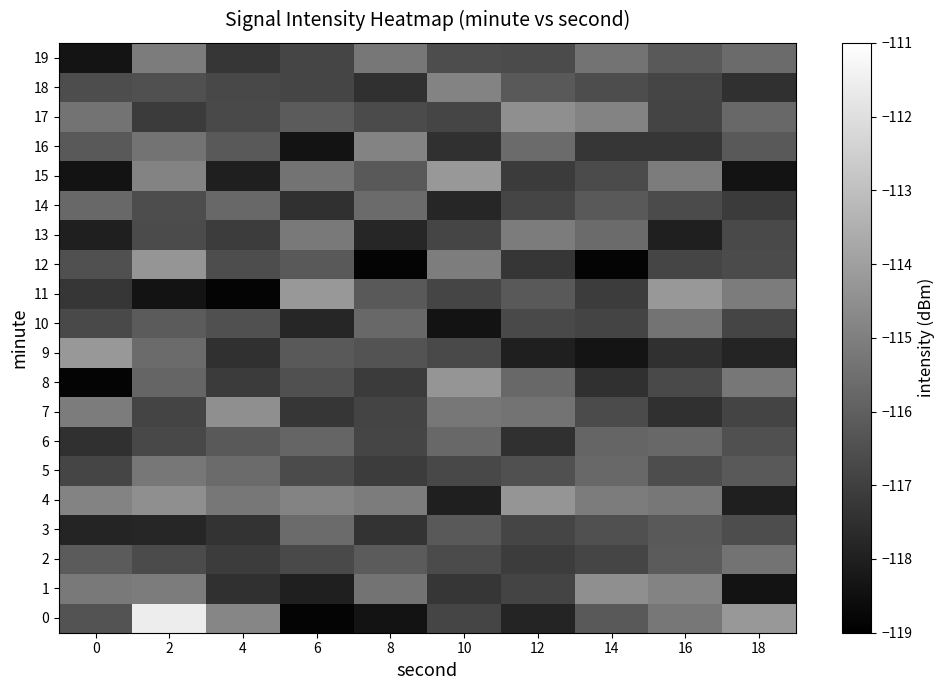

List the series in order of their peak value, highest first.

0, 9, 11, 15, 4, 8, 12, 1, 7, 17, 16, 18, 13, 19, 5, 2, 10, 3, 14, 6